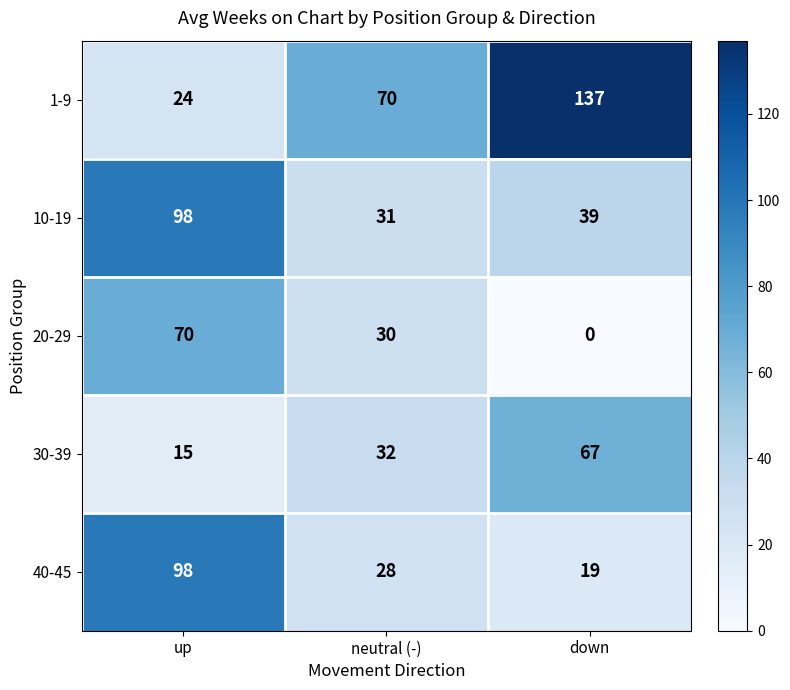

True or false: 20-29 has a value of 30 at neutral (-).

True